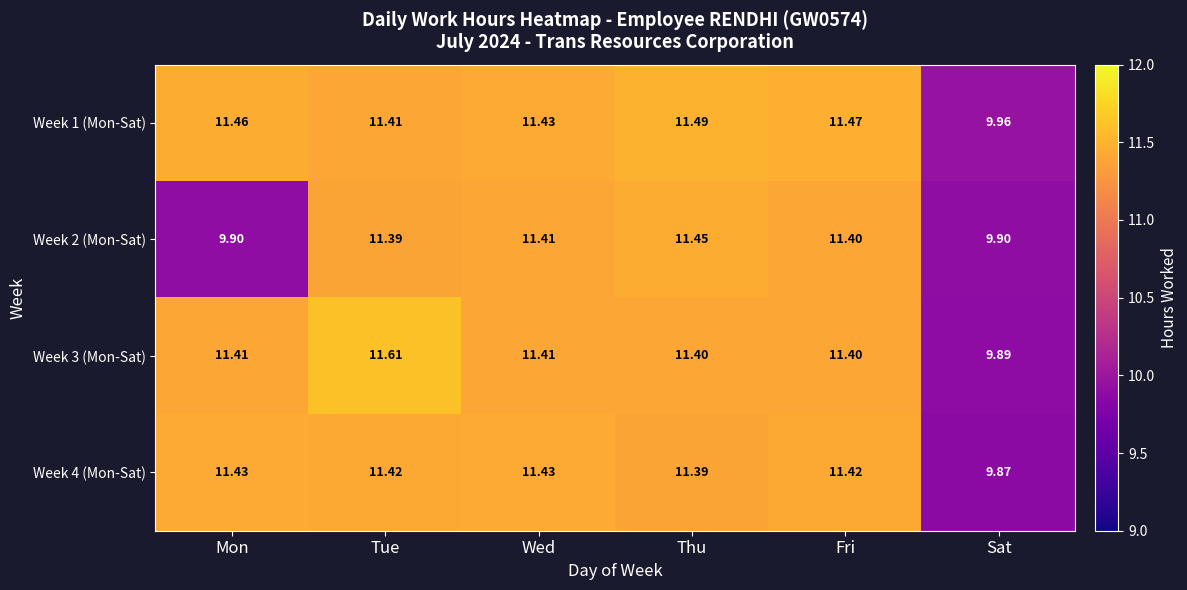

At which label is Week 4 (Mon-Sat) closest to 10?

Sat